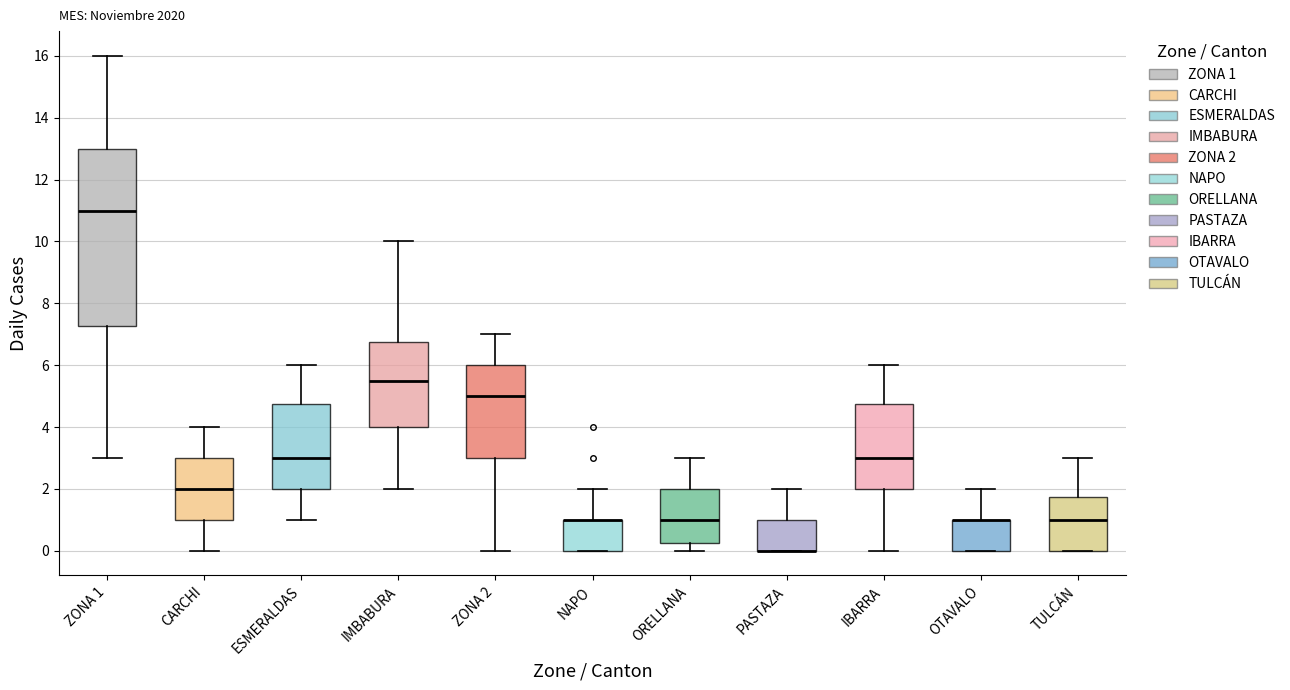

Reading left to right, read every box against the y-axis: the position of its median line, the range the box covers, and the ends of its whiskers. The values are not printed on the chart, so give them approximately, as read against the axis.

ZONA 1: median 11.0, box 7.2 to 13.0, whiskers 3.0 to 16.0
CARCHI: median 2.0, box 1.0 to 3.0, whiskers 0.0 to 4.0
ESMERALDAS: median 3.0, box 2.0 to 4.8, whiskers 1.0 to 6.0
IMBABURA: median 5.6, box 4.0 to 6.8, whiskers 2.0 to 10.0
ZONA 2: median 5.0, box 3.0 to 6.0, whiskers 0.0 to 7.0
NAPO: median 1.0 (drawn on the box's upper edge), box 0.0 to 1.0, whiskers 0.0 to 2.0
ORELLANA: median 1.0, box 0.2 to 2.0, whiskers 0.0 to 3.0
PASTAZA: median 0.0 (drawn on the box's lower edge), box 0.0 to 1.0, whiskers 0.0 to 2.0
IBARRA: median 3.0, box 2.0 to 4.8, whiskers 0.0 to 6.0
OTAVALO: median 1.0 (drawn on the box's upper edge), box 0.0 to 1.0, whiskers 0.0 to 2.0
TULCÁN: median 1.0, box 0.0 to 1.8, whiskers 0.0 to 3.0